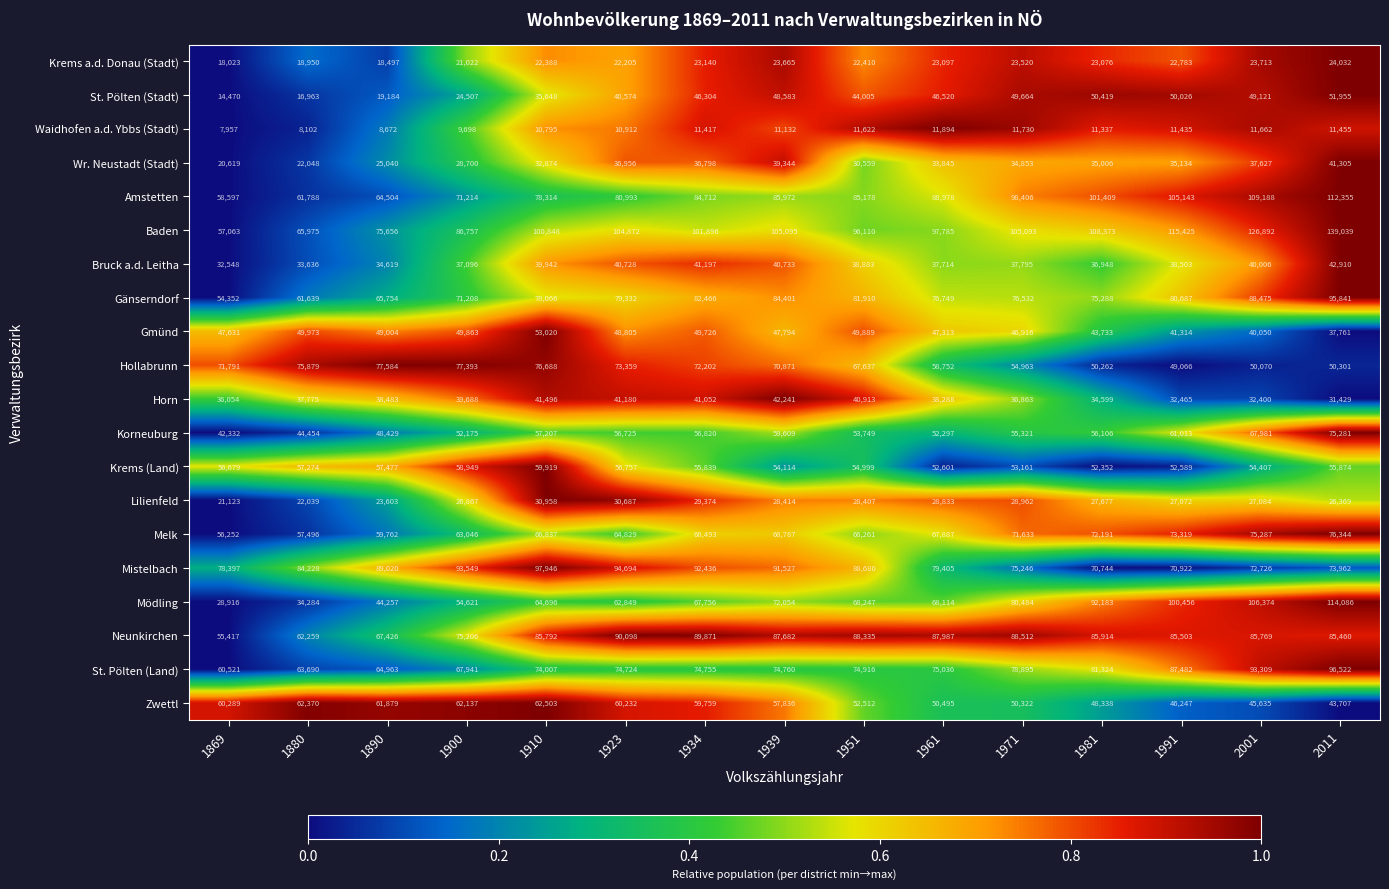

What is the difference between the Wr. Neustadt (Stadt) values at 1923 and 2001?

671